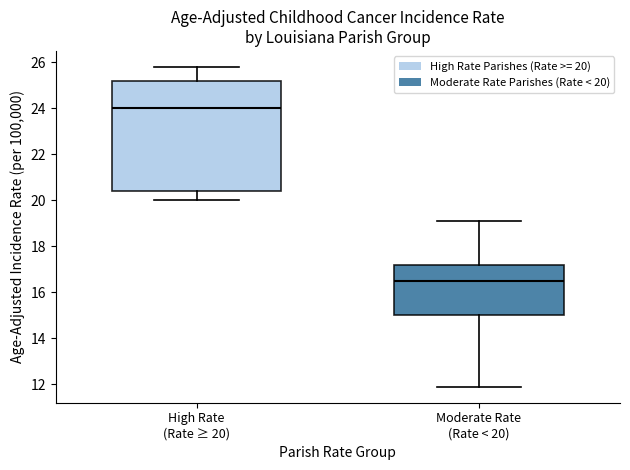

Where is the upper edge of the box for High Rate (Rate ≥ 20) on the y-axis? The values are not printed on the chart, so give them approximately, as read against the axis.

25.2